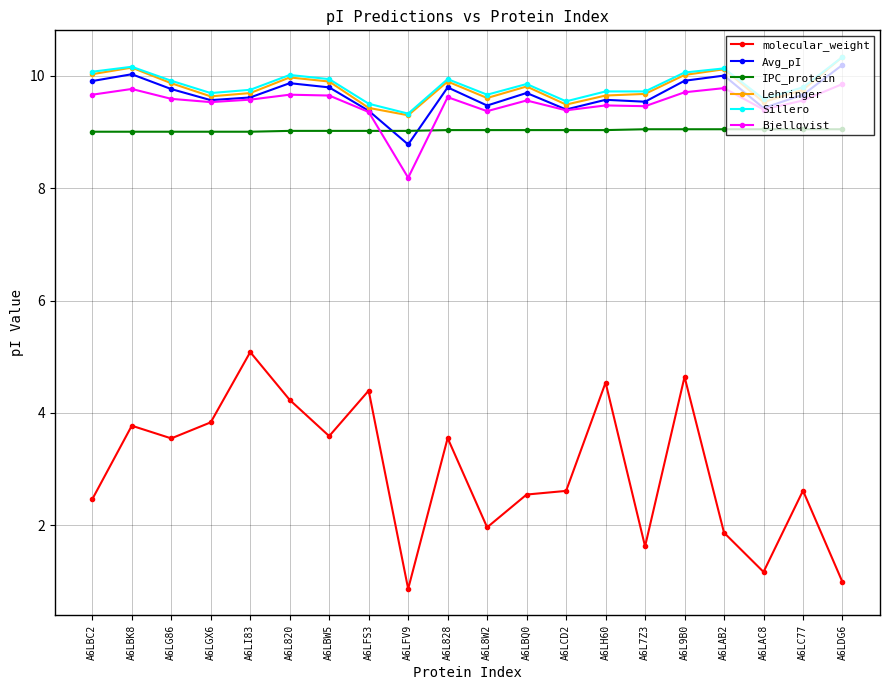

In Bjellqvist, how many points are higher than both neighbors (excluding endpoints)?

6